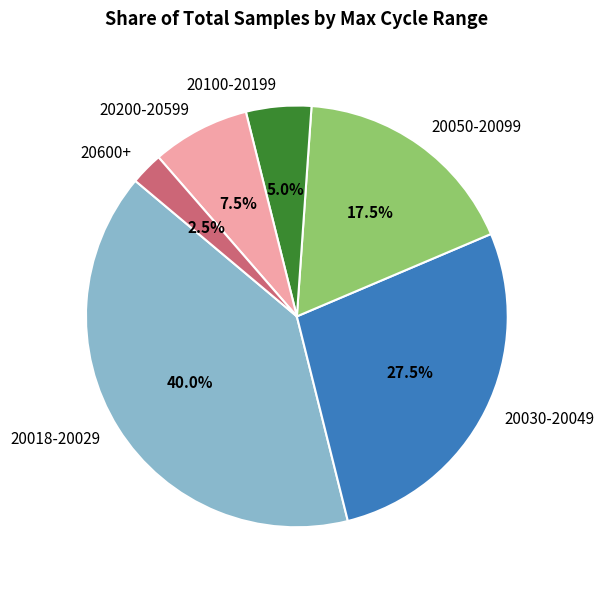

Rank the categories by value from lowest to highest.

20600+, 20100-20199, 20200-20599, 20050-20099, 20030-20049, 20018-20029